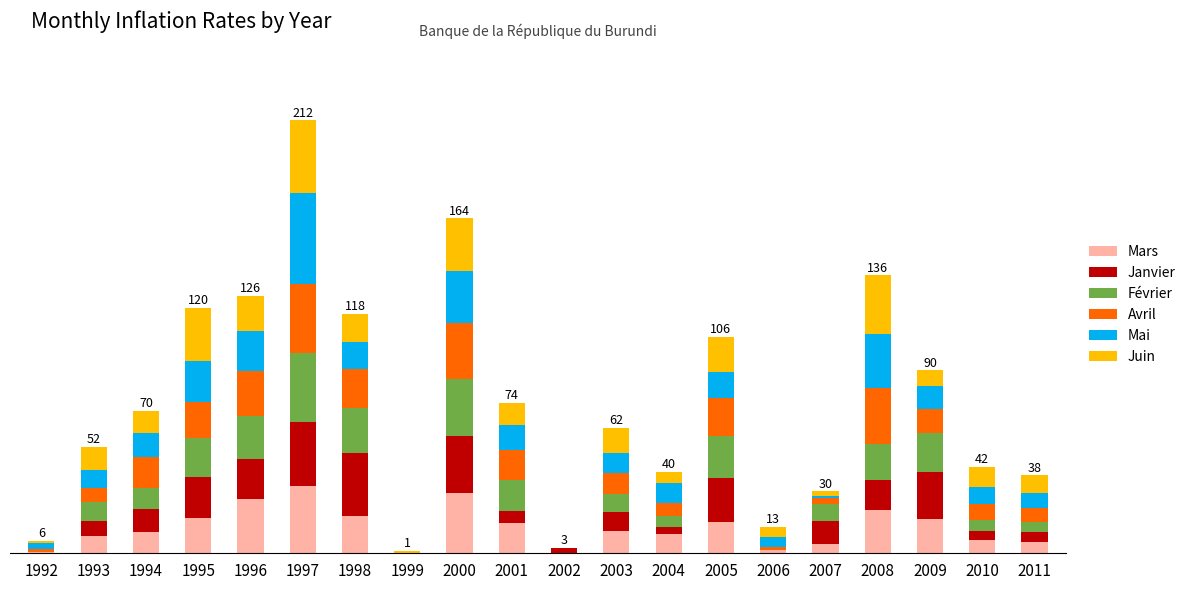

The value of Avril at 2008 is 27.2. True or false?

True